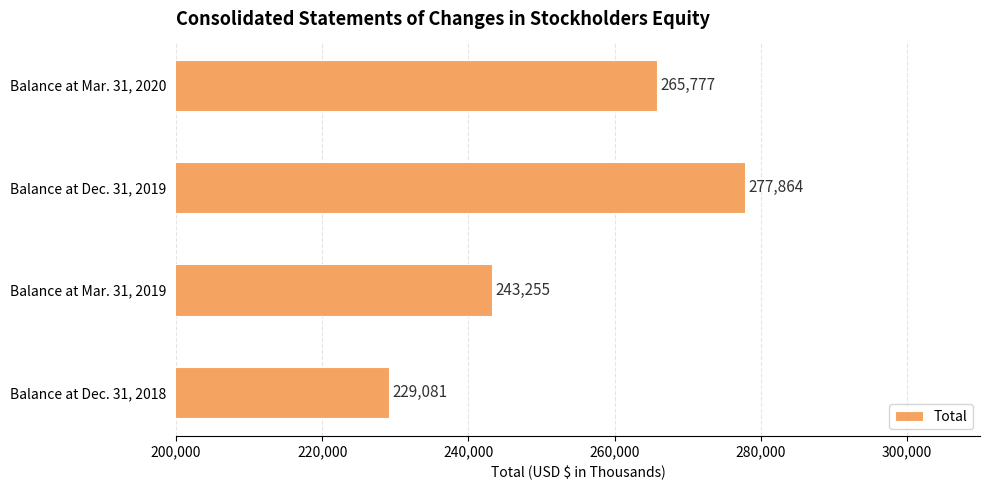

True or false: the data shows 243255 at Balance at Mar. 31, 2019.

True